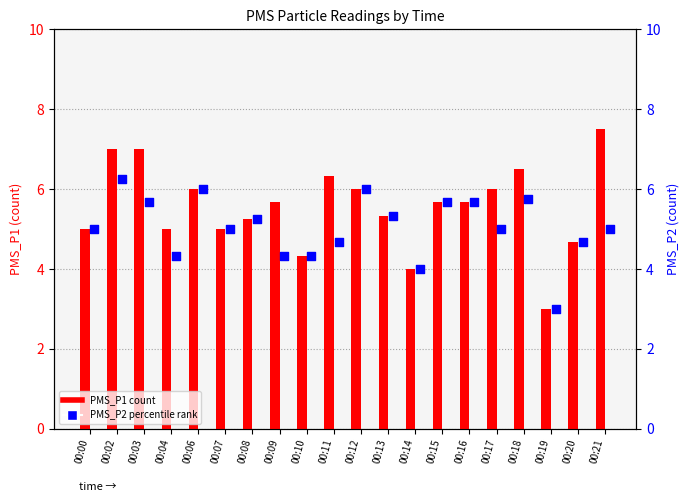

Which series has the largest Y range (max minus min)?

PMS_P1